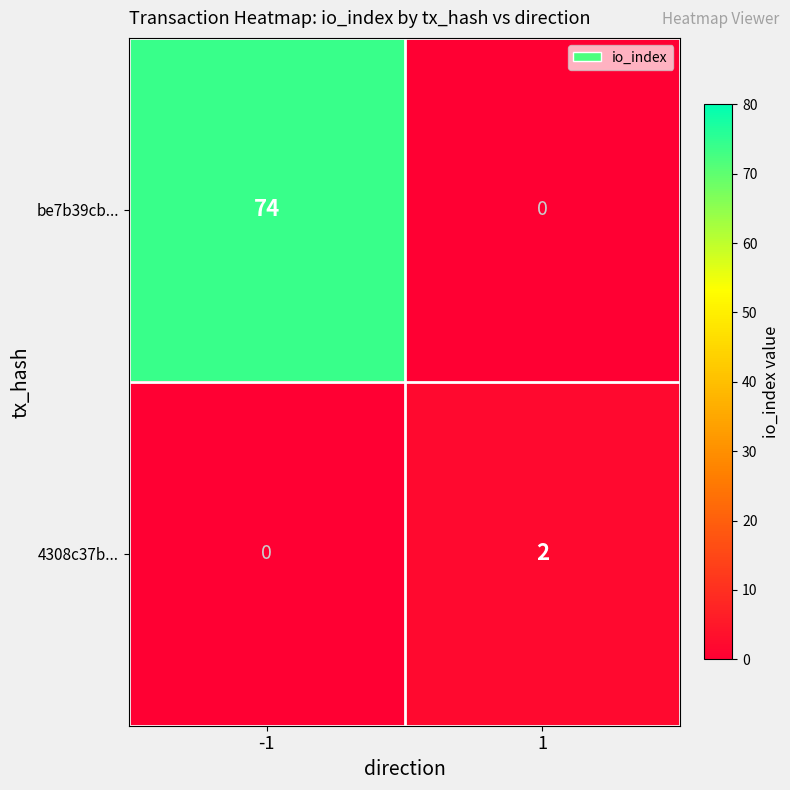

Is it true that 4308c37b... equals 2 at 1?

True